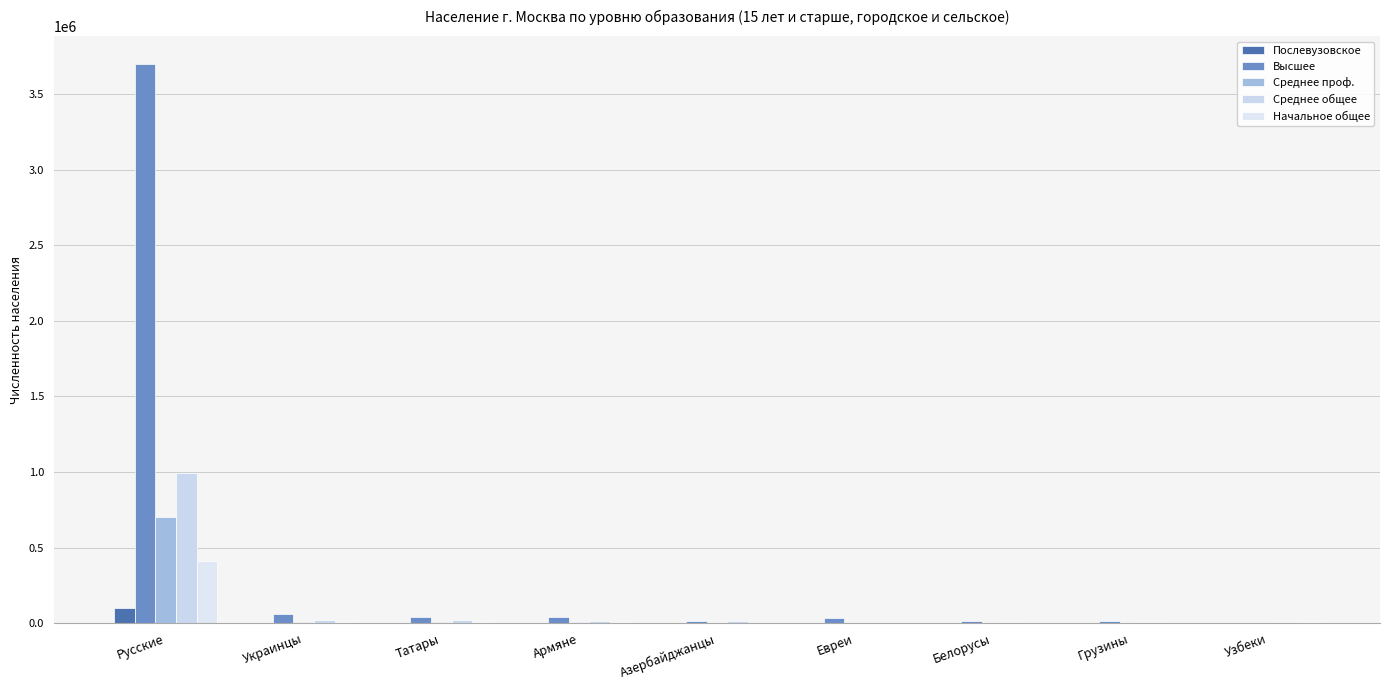

Which category has the highest value in the Среднее проф. series?

Русские